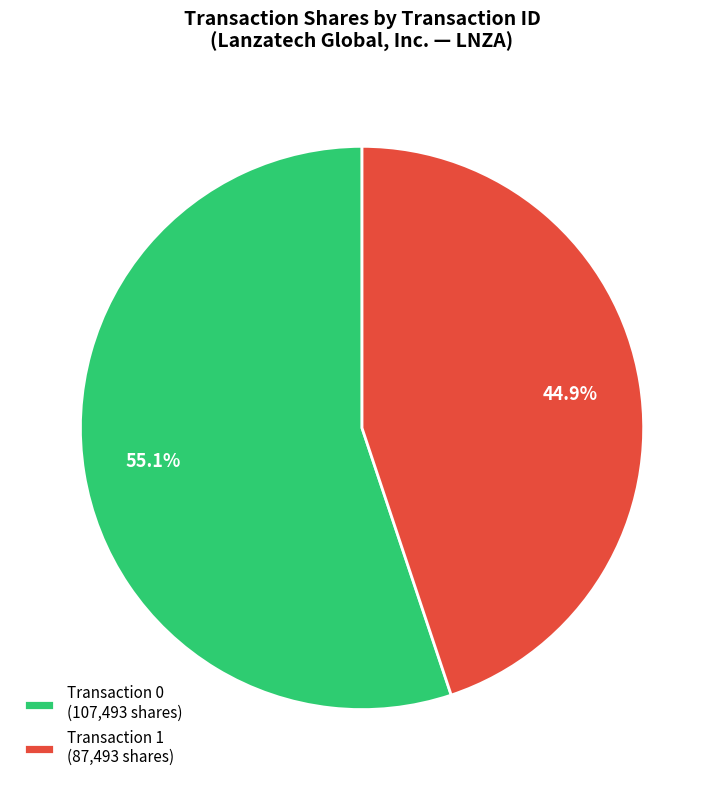

To the nearest percent, what is the average slice percentage?

50%